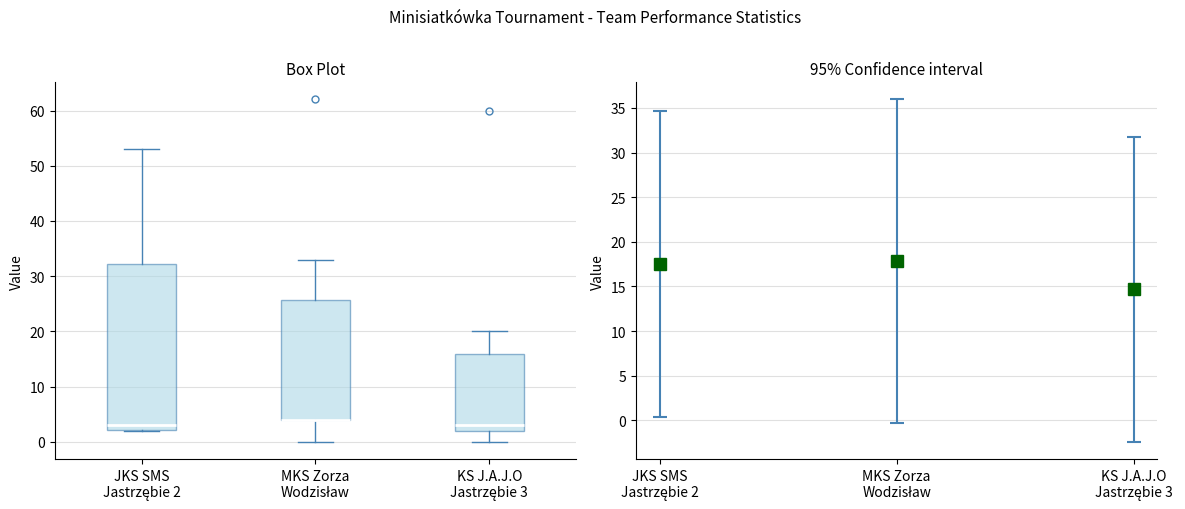

Which box is the tallest, from its lower edge to its upper edge?

JKS SMS Jastrzębie 2